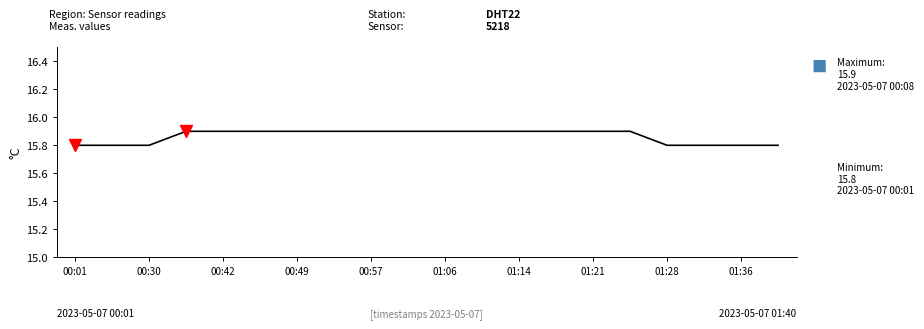

What is the minimum value shown in the chart?

15.8